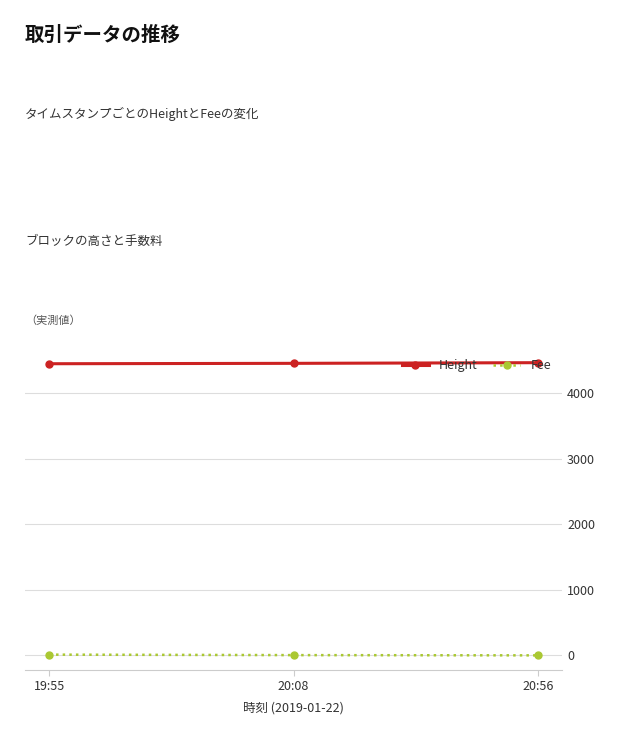

What is the greatest value displayed?

4465.0